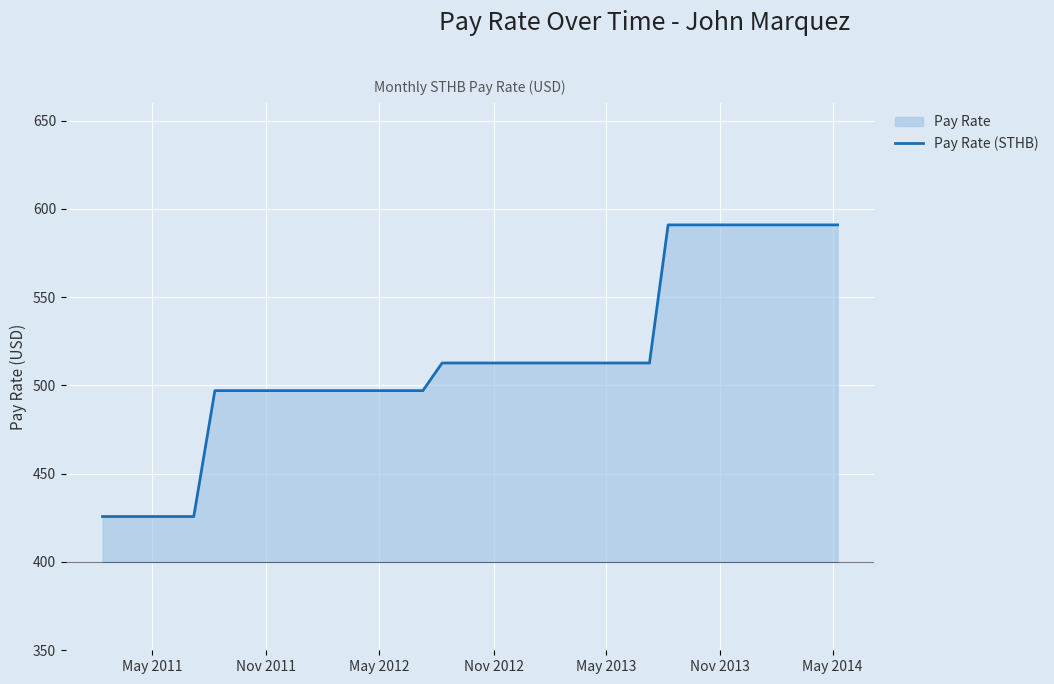

What is the maximum value shown in the chart?

590.9